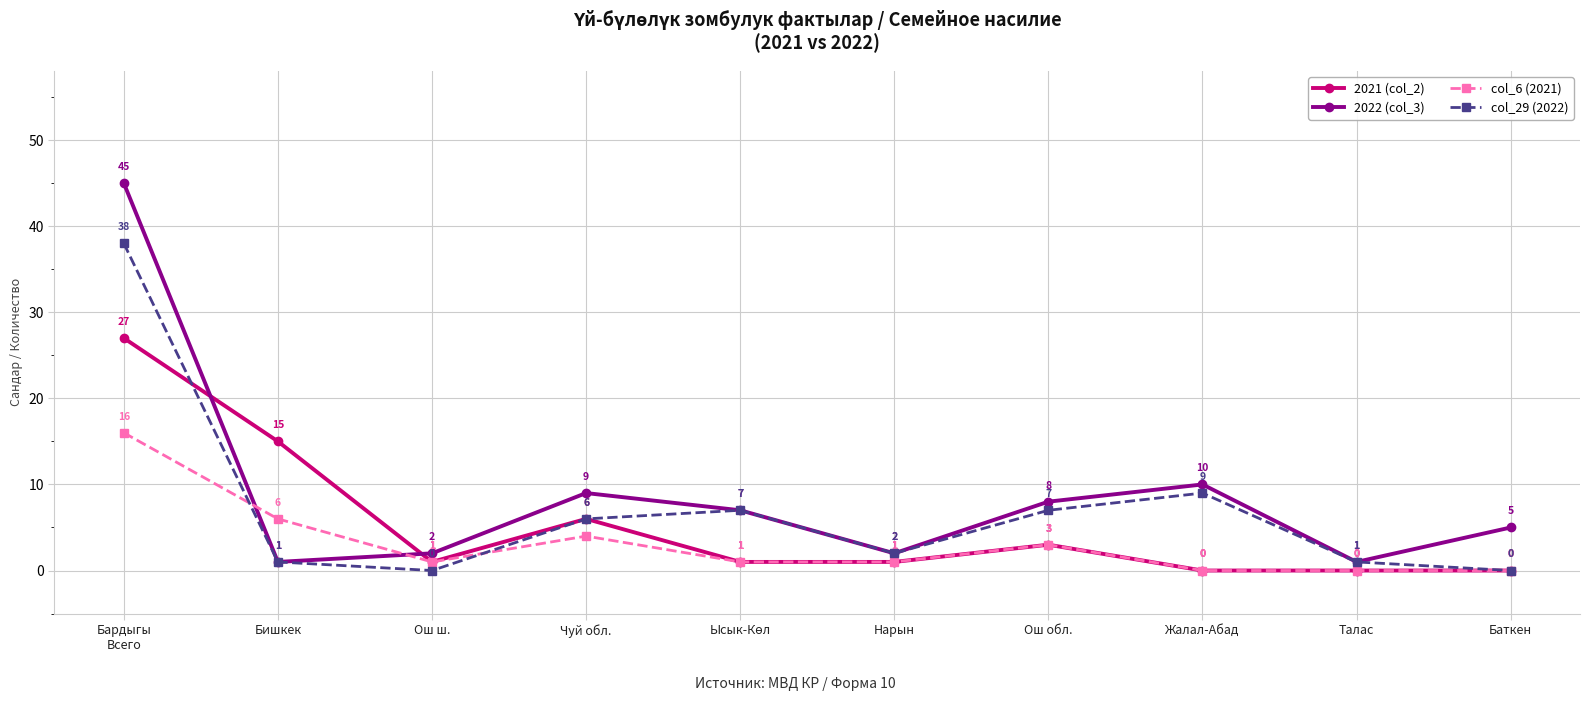

What is the approximate value of col_29 (2022) at Чуй обл.?

6